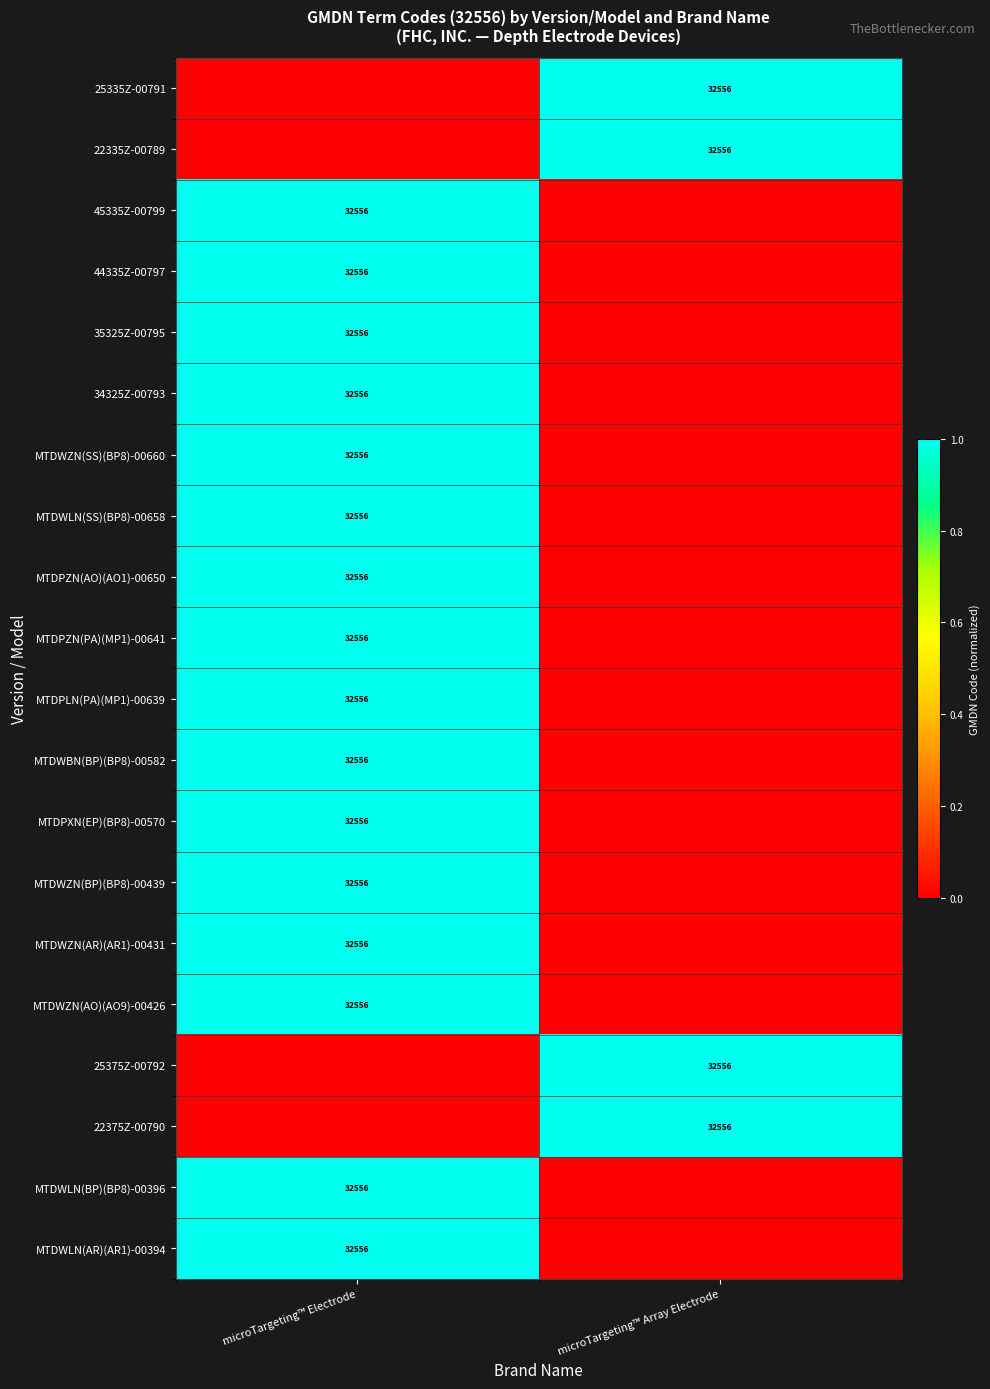

At which category does the chart reach its minimum across all series?

microTargeting™ Electrode